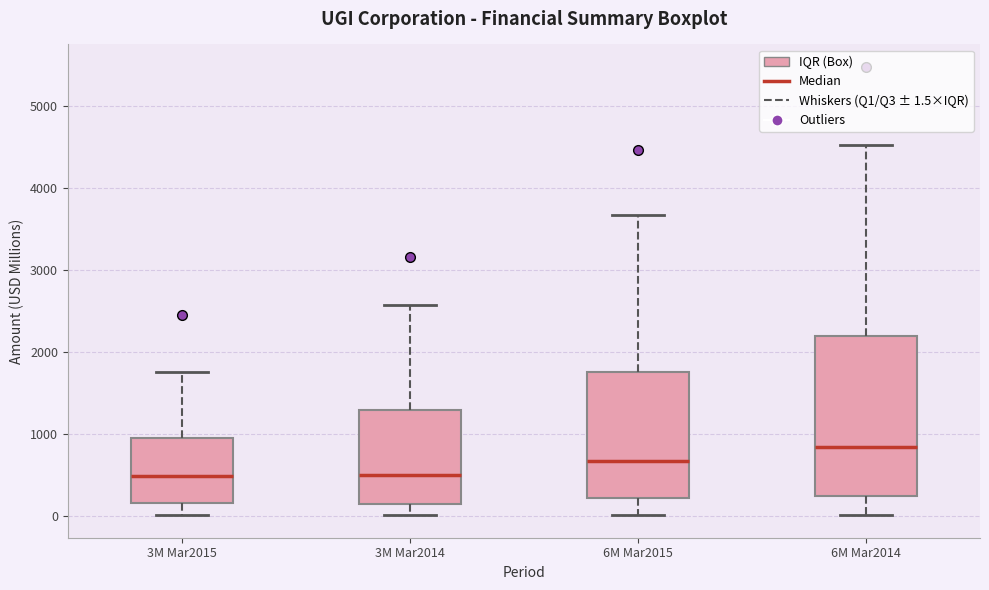

Comparing the boxes themselves (not the whiskers), which one is the tallest?

6M Mar2014